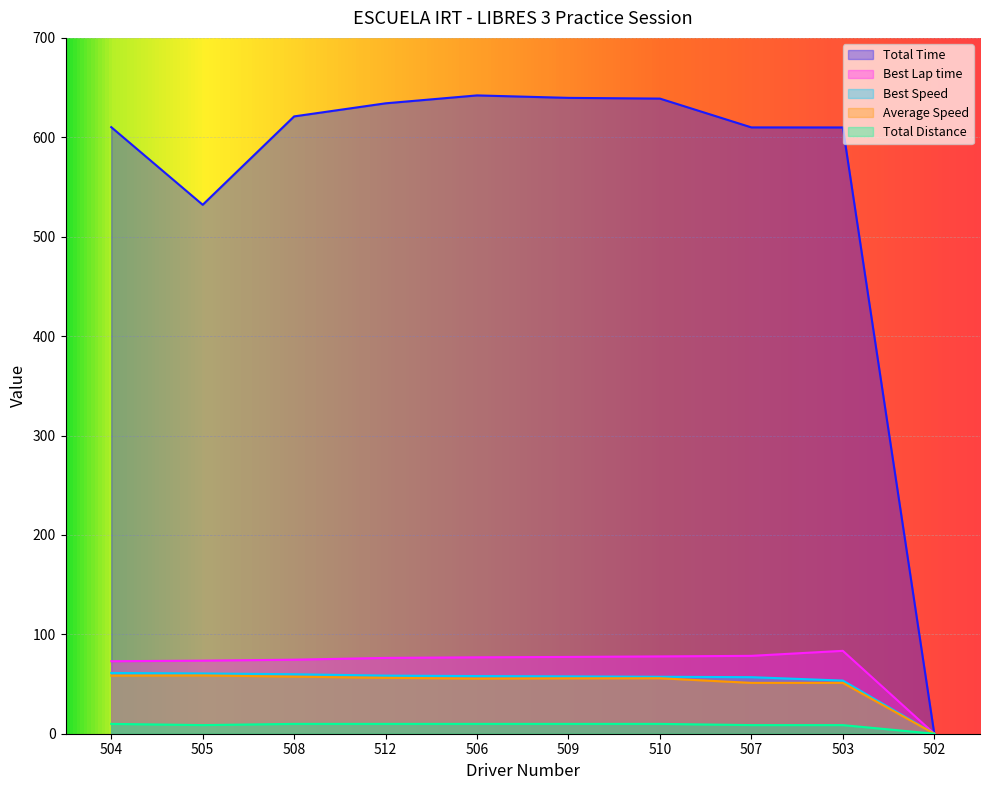

How many data points in Total Time are less than 621?

5